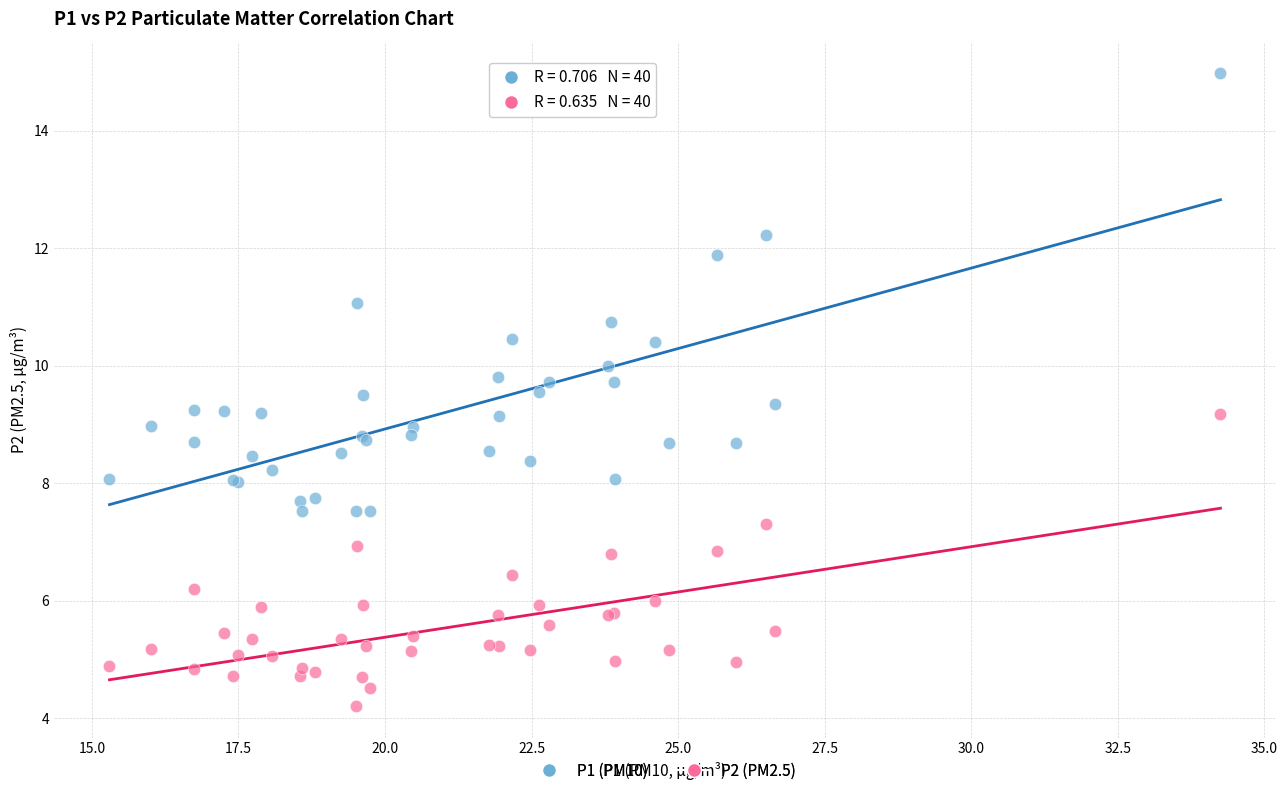

What are all the series names shown in the legend?

P1 (PM10), P2 (PM2.5)